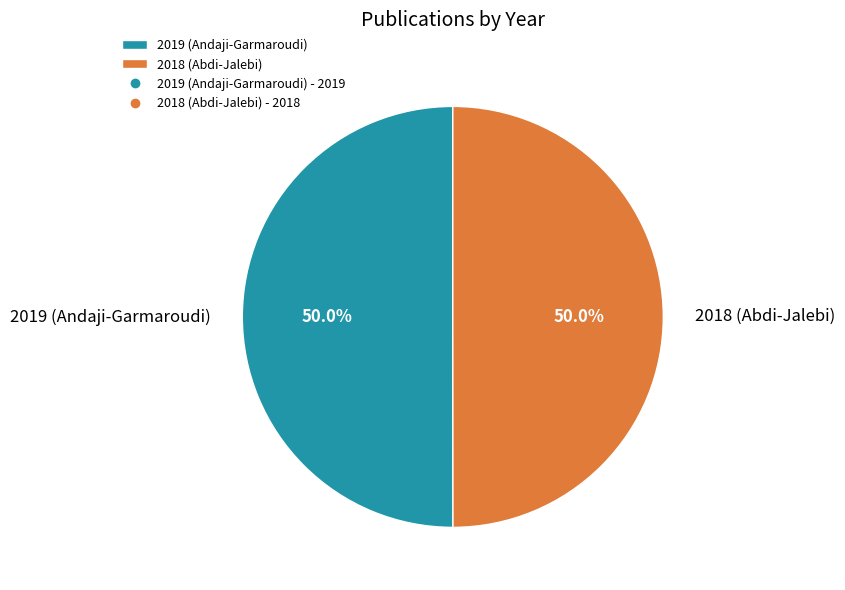

What percentage is NOT represented by 2018 (Abdi-Jalebi)?

50.0%